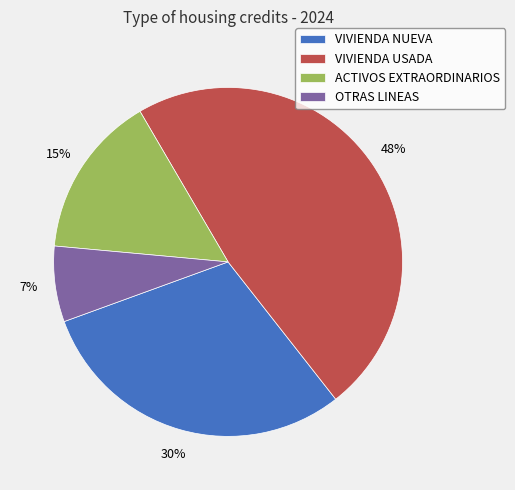

How many slices are in this pie chart?

4